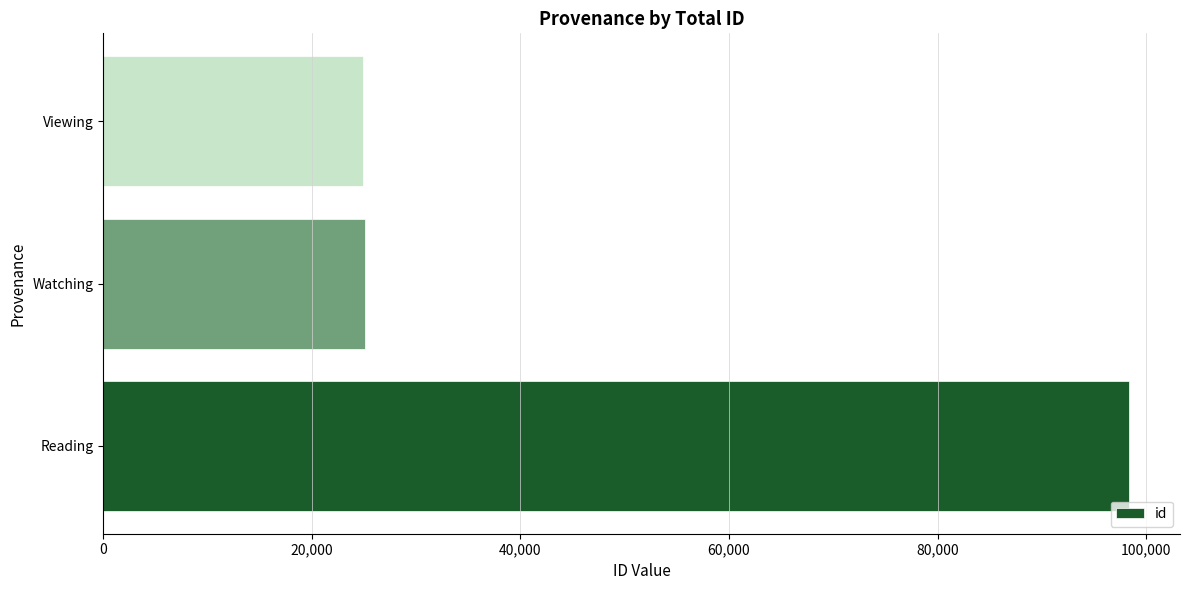

True or false: the data shows 12820 at Watching.

False